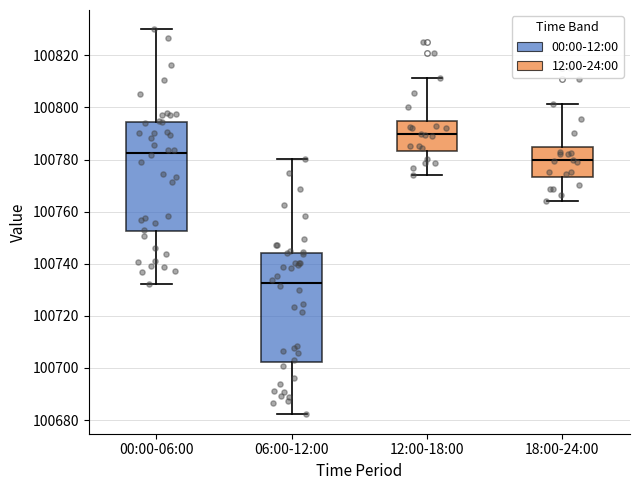

Reading left to right, read every box against the y-axis: the position of its median line, the range the box covers, and the ends of its whiskers. The values are not printed on the chart, so give them approximately, as read against the axis.

00:00-06:00: median 100782, box 100752 to 100794, whiskers 100732 to 100830
06:00-12:00: median 100732, box 100702 to 100744, whiskers 100682 to 100780
12:00-18:00: median 100790, box 100784 to 100794, whiskers 100774 to 100812
18:00-24:00: median 100780, box 100774 to 100784, whiskers 100764 to 100802